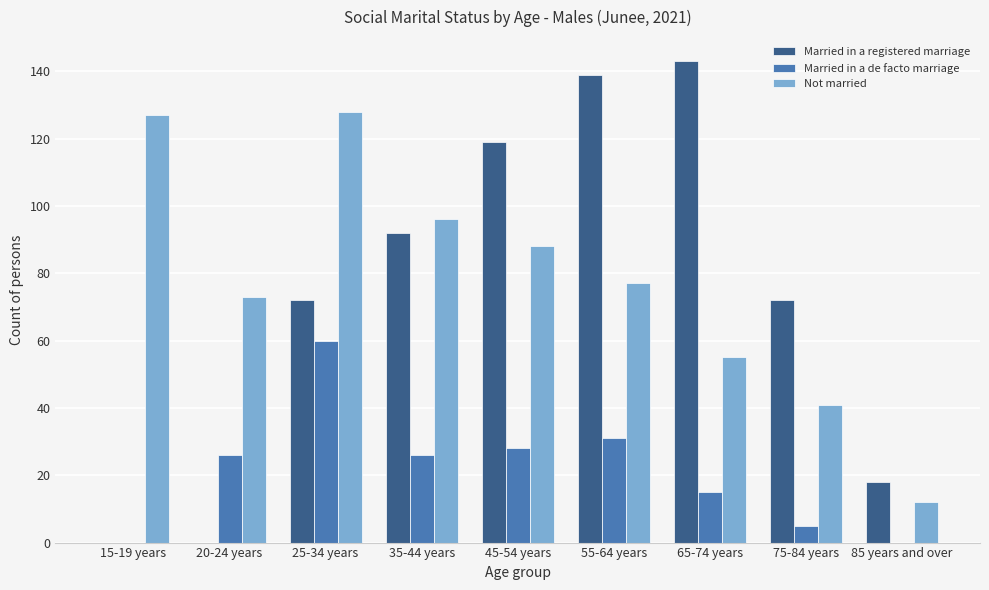

What is the total value across all series at 75-84 years?

118